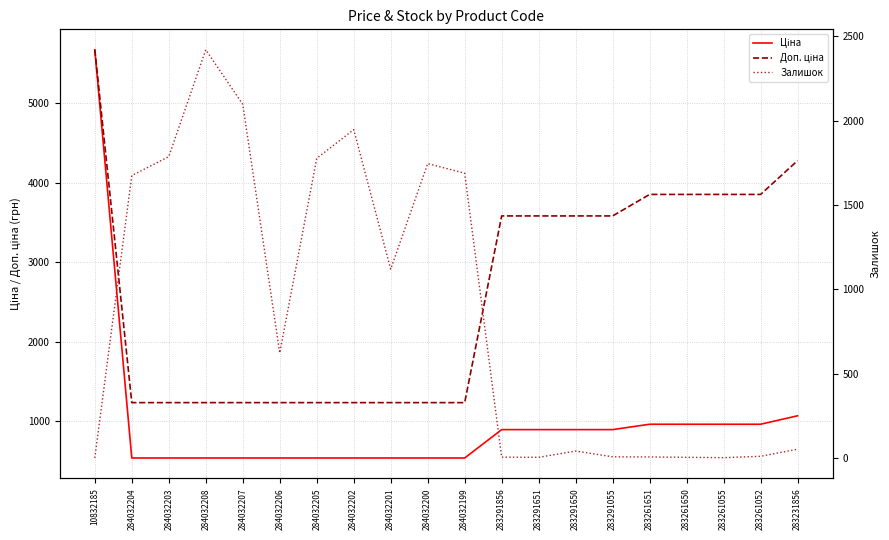

The Доп. ціна series shows 1235.4 at 284032207. True or false?

True